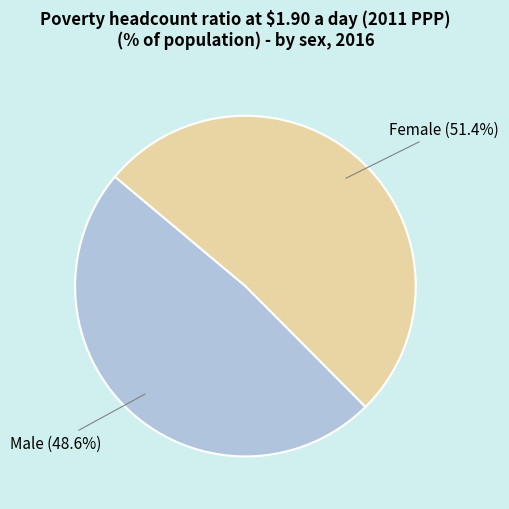

Which slice is the smallest?

Male